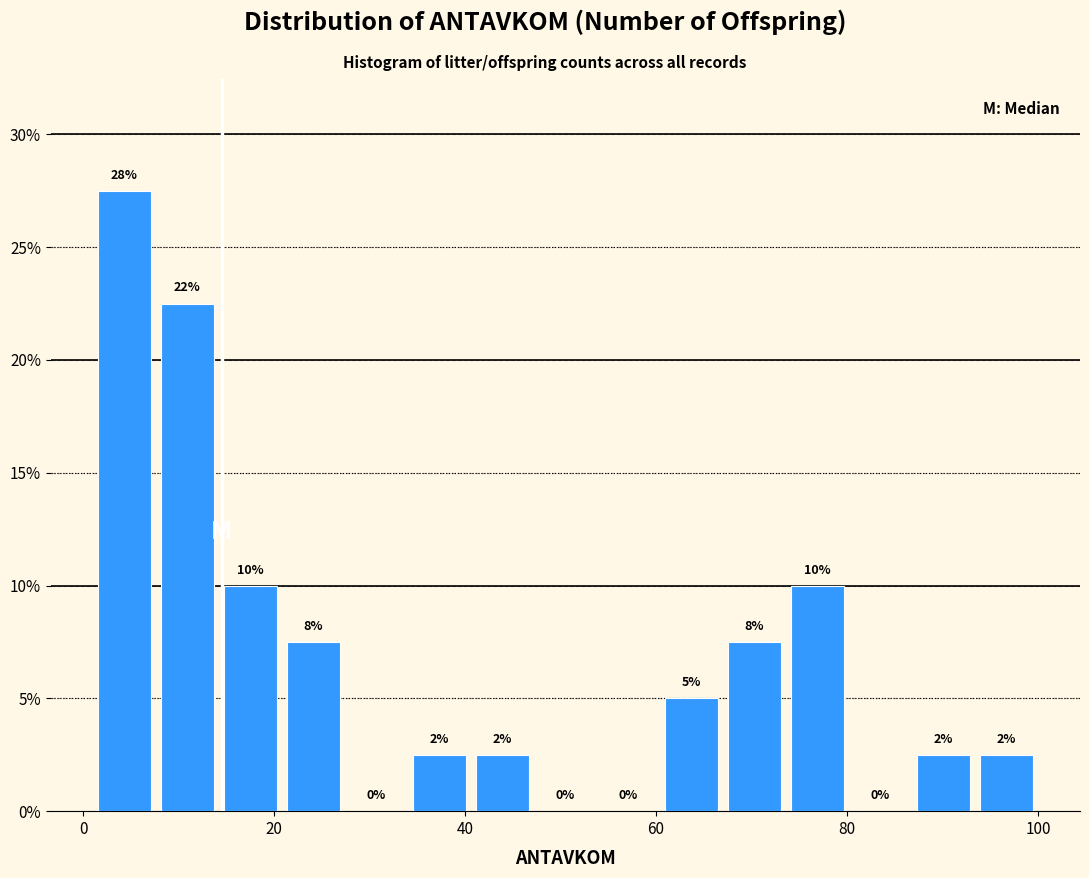

Around what value on the x-axis is the tallest bar? Give the approximate position of its centre, as read against the axis.

4